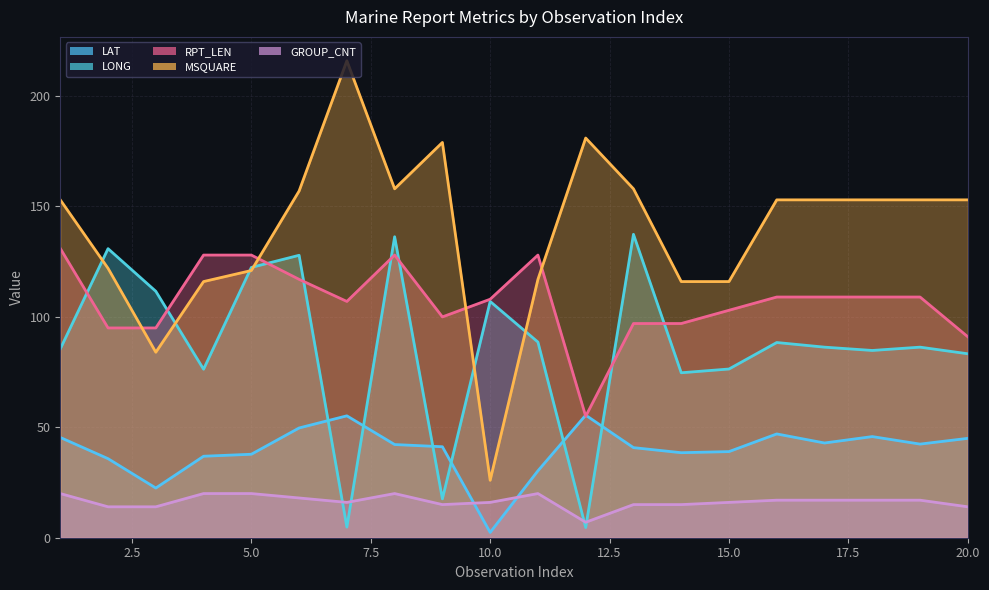

Where do LAT and RPT_LEN first cross each other?

11 and 12